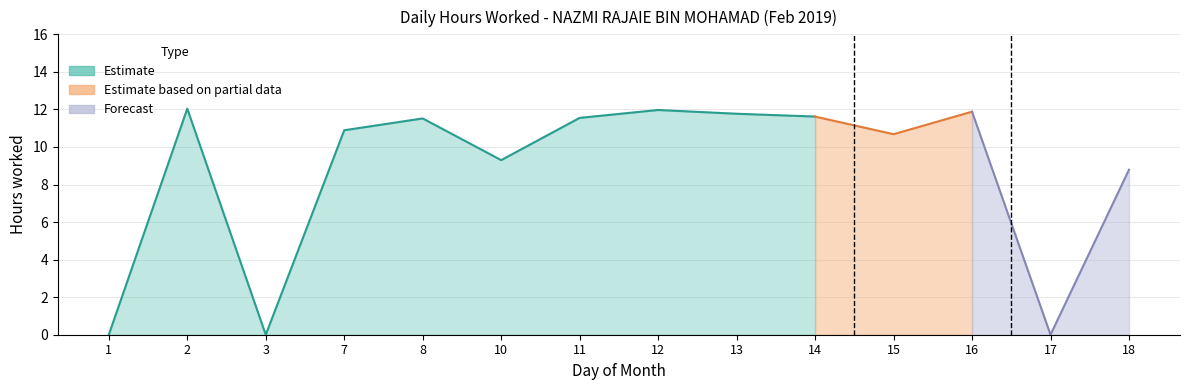

Reading left to right, transcribe all the data shown in this chart.

0.0	12.0	0.0	10.9	11.5	9.3	11.6	12.0	11.8	11.6	10.7	11.9	0.0	8.8